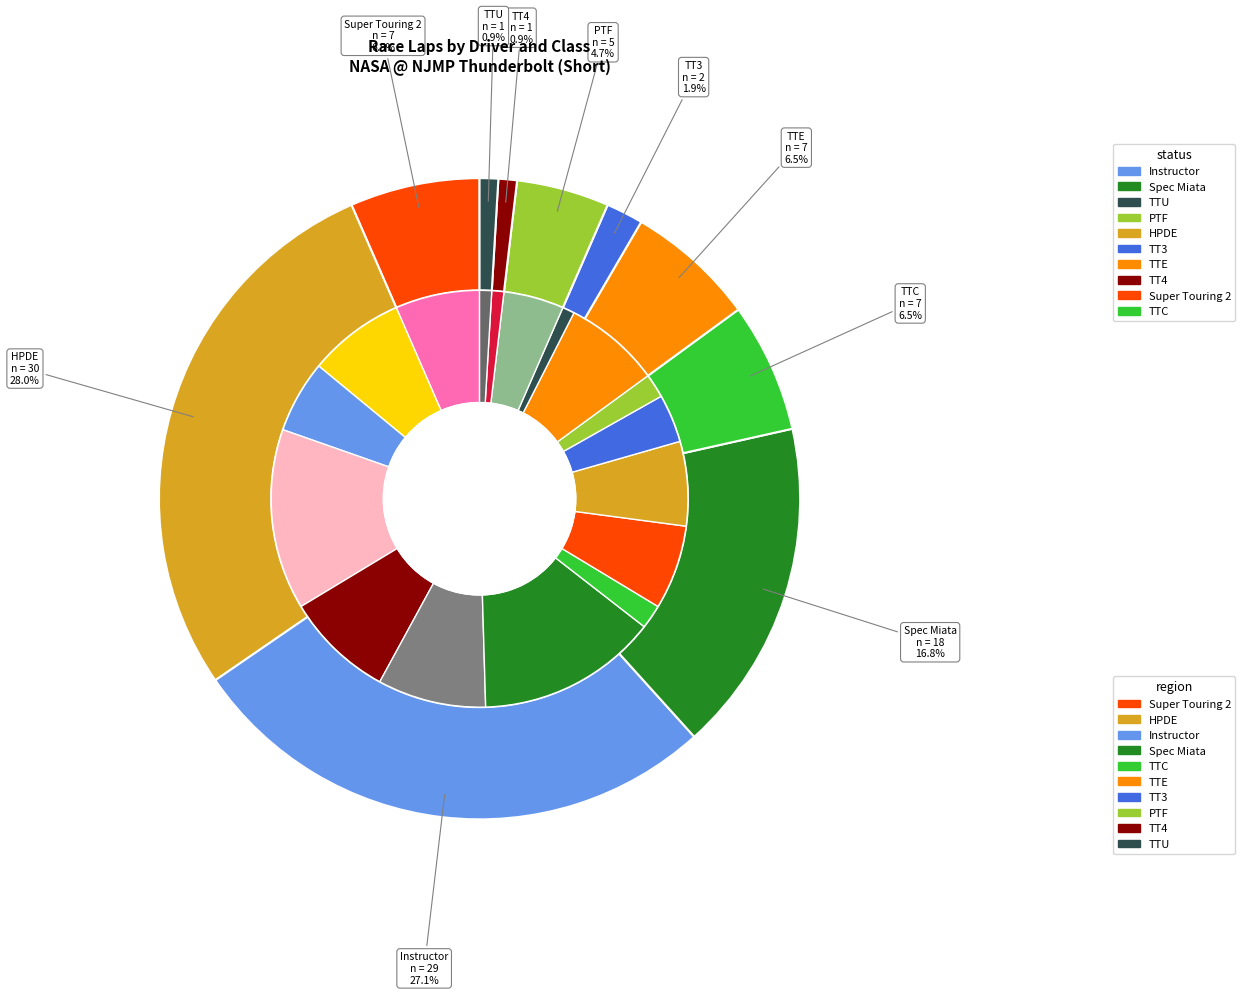

To the nearest percent, what is the average slice percentage?

6%